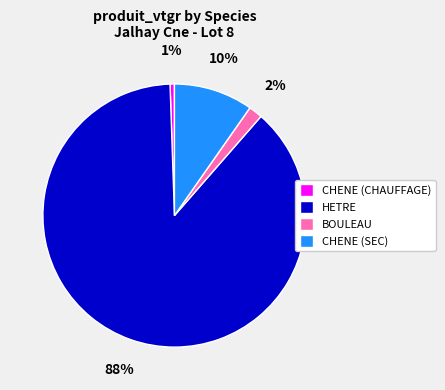

To the nearest percent, what is the average slice percentage?

25%